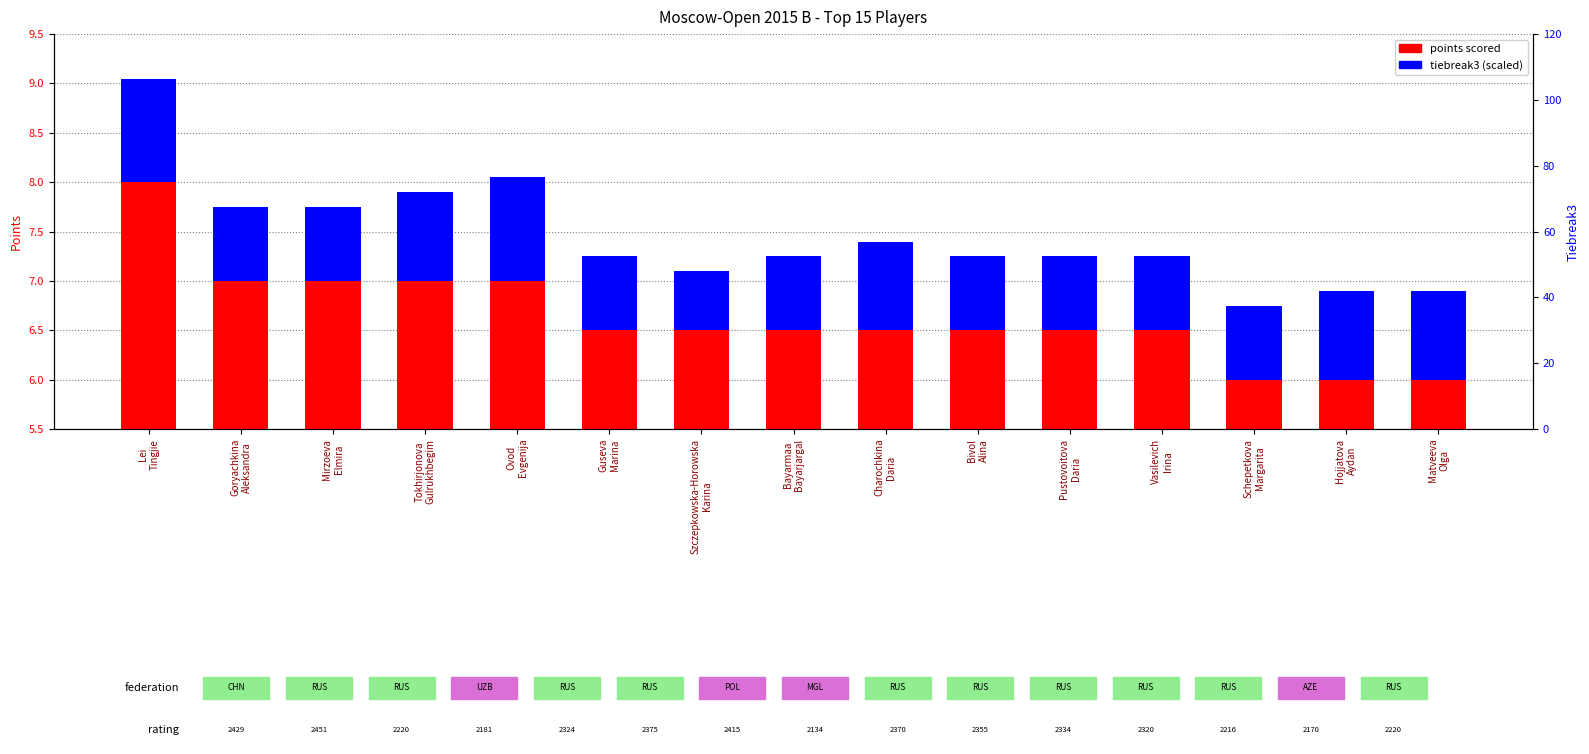

List the labels in order of points scored value, smallest first.

Schepetkova
Margarita, Hojjatova
Aydan, Matveeva
Olga, Guseva
Marina, Szczepkowska-Horowska
Karina, Bayarmaa
Bayarjargal, Charochkina
Daria, Bivol
Alina, Pustovoitova
Daria, Vasilevich
Irina, Goryachkina
Aleksandra, Mirzoeva
Elmira, Tokhirjonova
Gulrukhbegim, Ovod
Evgenija, Lei
Tingjie